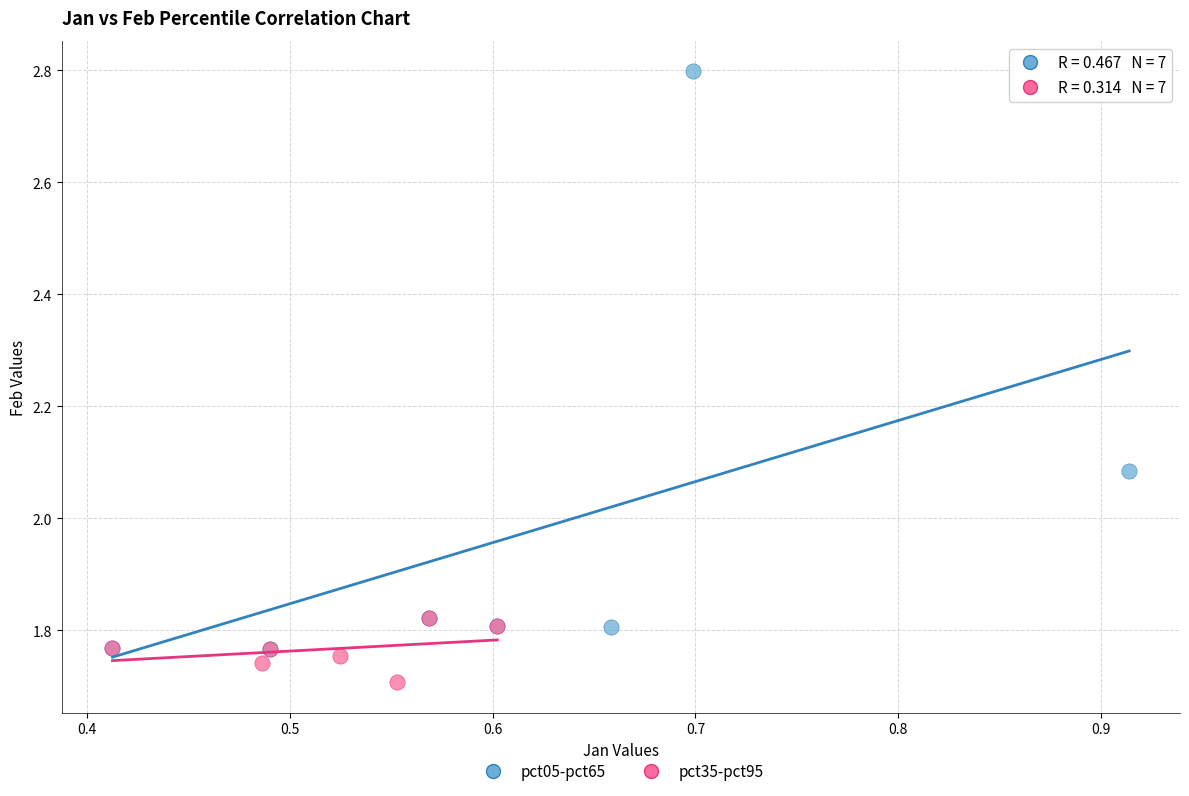

Which series has the widest spread of Y values?

pct05-pct65